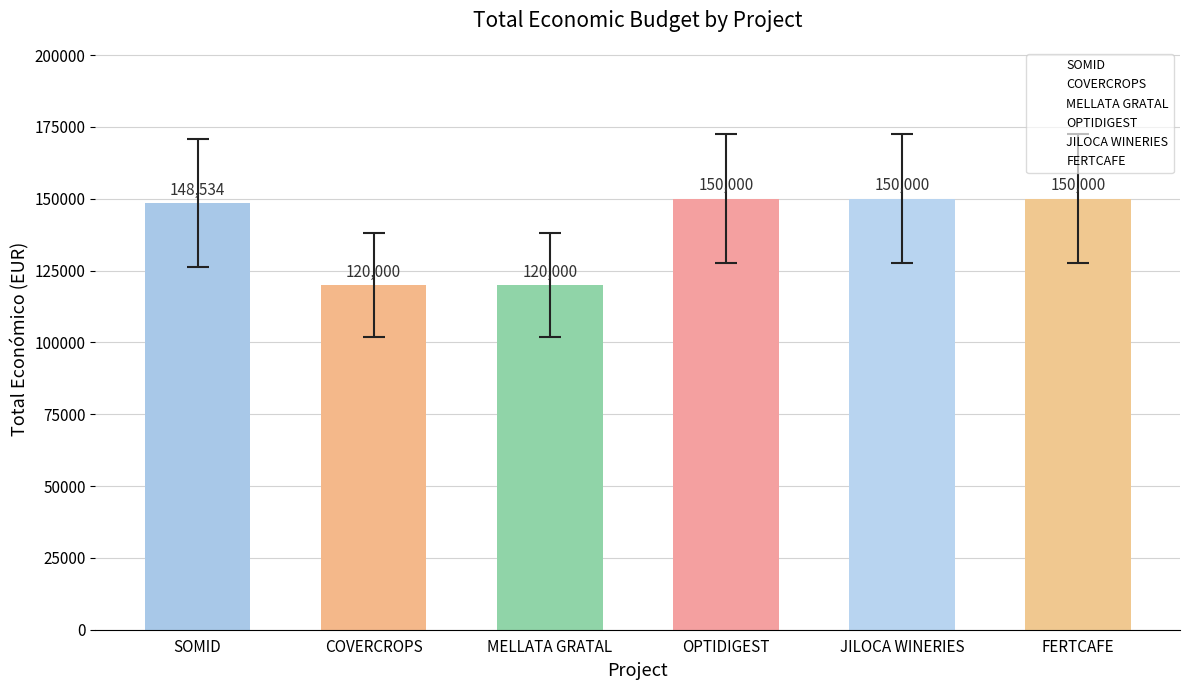

Rank the categories by value from highest to lowest.

OPTIDIGEST, JILOCA WINERIES, FERTCAFE, SOMID, COVERCROPS, MELLATA GRATAL